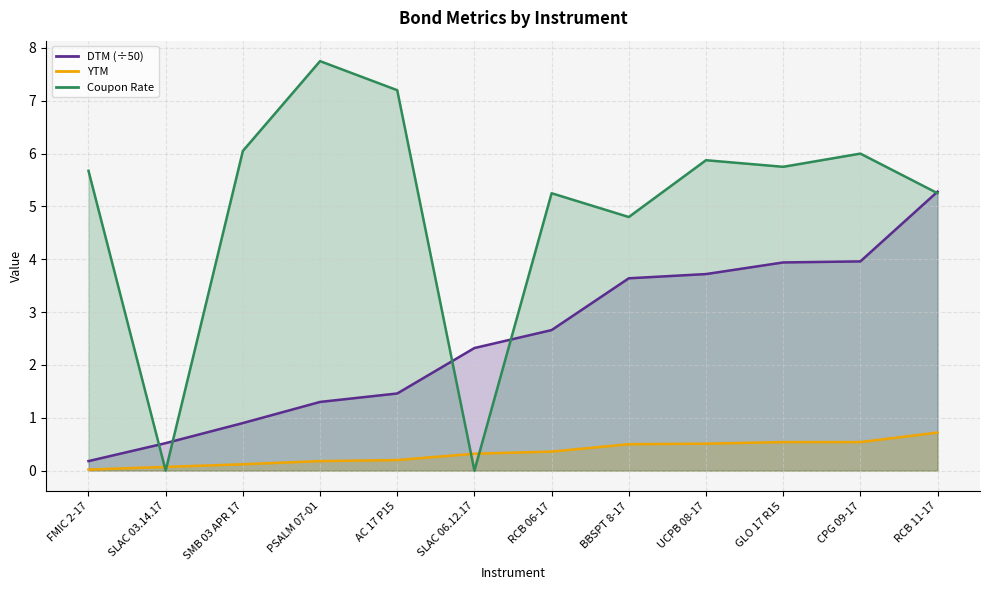

How many data points does each series have?

12